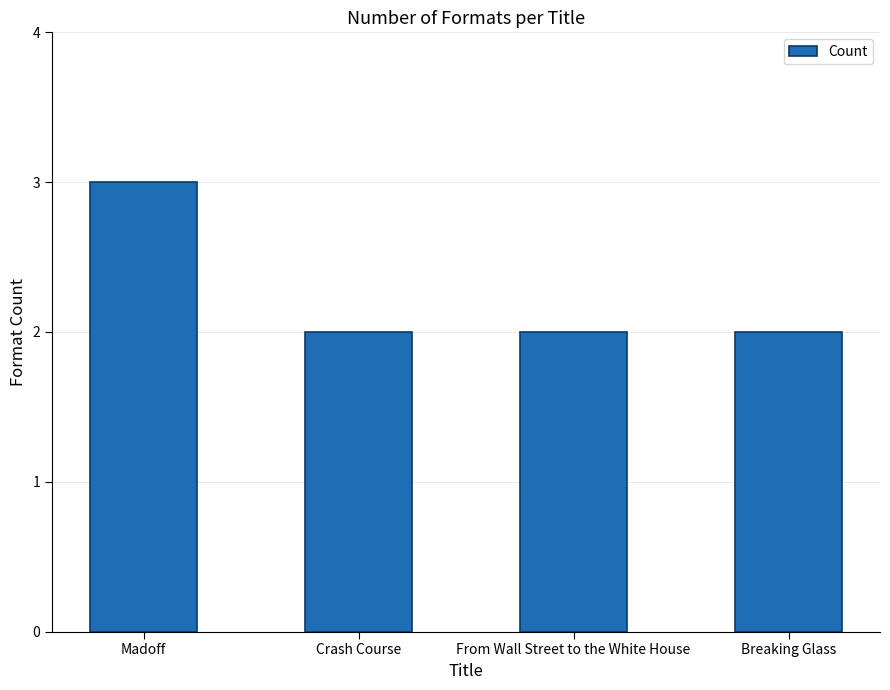

Is it true that the value at From Wall Street to the White House is 2?

True